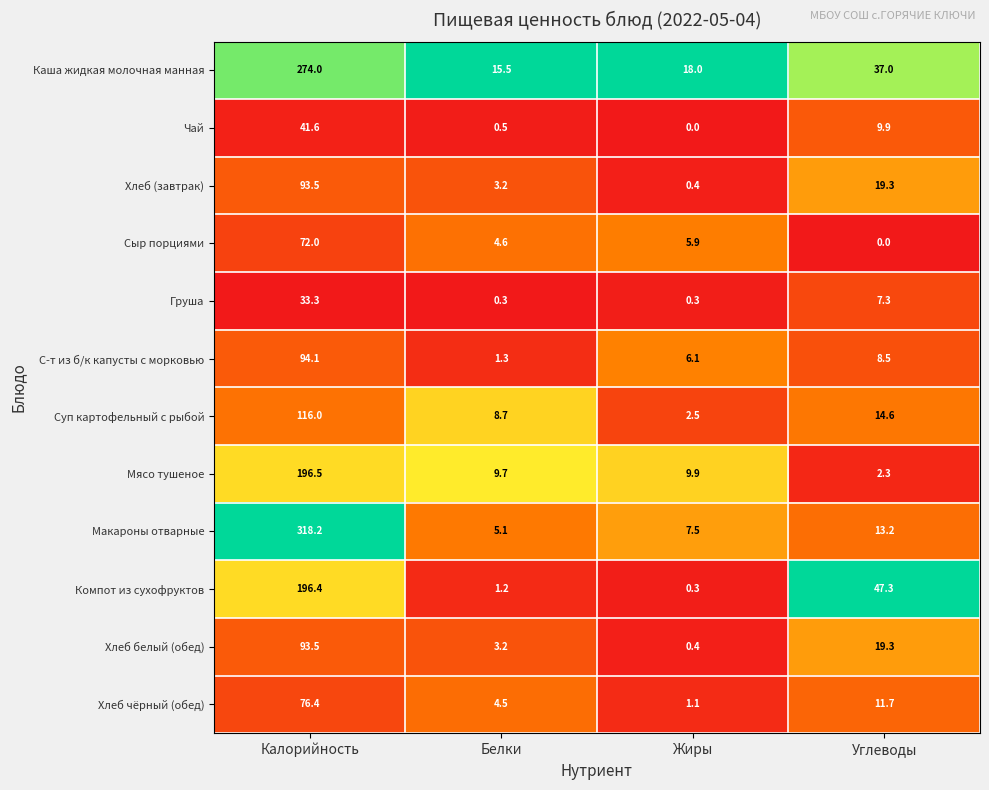

The value of Каша жидкая молочная манная at Жиры is 18.0. True or false?

True